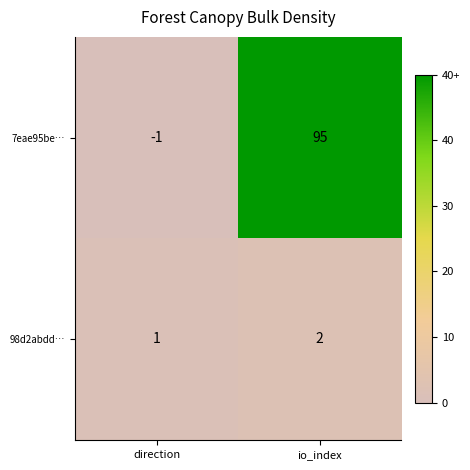

Reading left to right, what are all the values shown in this chart?

7eae95be…: -1	95
98d2abdd…: 1	2